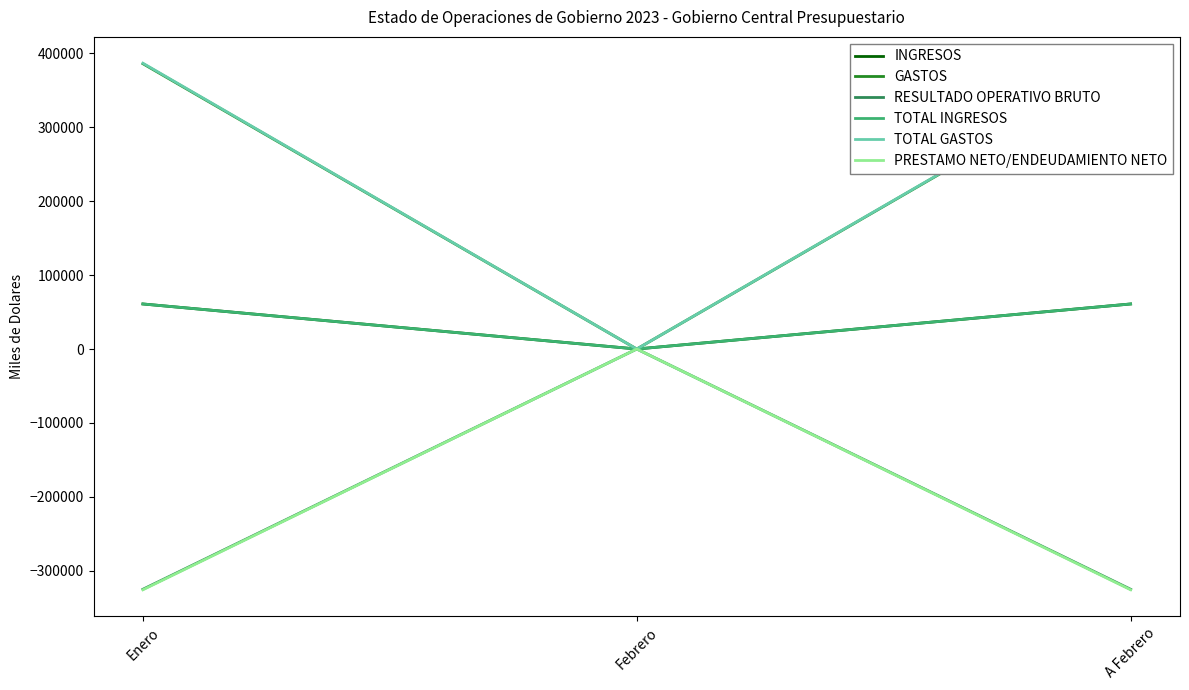

Reading right to left, list all the values displayed in this chart.

INGRESOS: A Febrero=60913	Febrero=0	Enero=60913
GASTOS: A Febrero=385785	Febrero=0	Enero=385785
RESULTADO OPERATIVO BRUTO: A Febrero=-324872	Febrero=0	Enero=-324872
TOTAL INGRESOS: A Febrero=60913	Febrero=0	Enero=60913
TOTAL GASTOS: A Febrero=386450	Febrero=0	Enero=386450
PRESTAMO NETO/ENDEUDAMIENTO NETO: A Febrero=-325537	Febrero=0	Enero=-325537